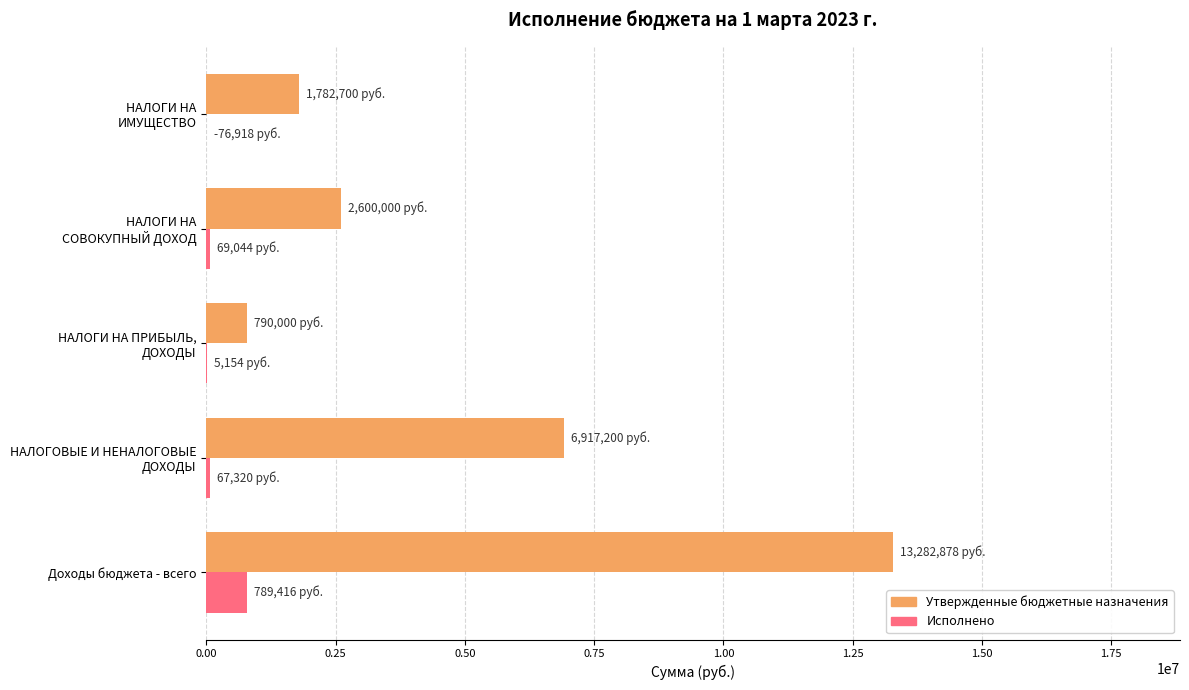

What is the sum of all Исполнено values?

930933.8